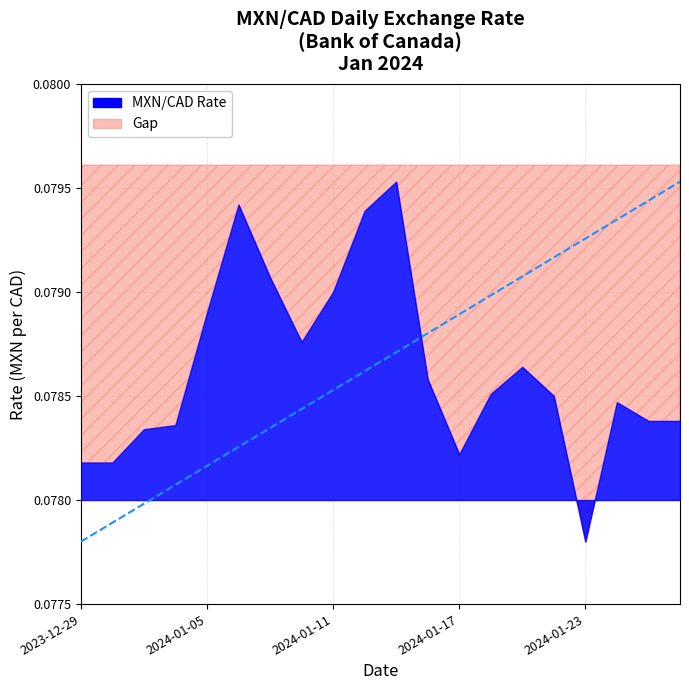

Reading right to left, list all the values displayed in this chart.

MXN/CAD: 2024-01-26=0.1	2024-01-25=0.1	2024-01-24=0.1	2024-01-23=0.1	2024-01-22=0.1	2024-01-19=0.1	2024-01-18=0.1	2024-01-17=0.1	2024-01-16=0.1	2024-01-15=0.1	2024-01-12=0.1	2024-01-11=0.1	2024-01-10=0.1	2024-01-09=0.1	2024-01-08=0.1	2024-01-05=0.1	2024-01-04=0.1	2024-01-03=0.1	2024-01-02=0.1	2023-12-29=0.1
Baseline: 2024-01-26=0.1	2024-01-25=0.1	2024-01-24=0.1	2024-01-23=0.1	2024-01-22=0.1	2024-01-19=0.1	2024-01-18=0.1	2024-01-17=0.1	2024-01-16=0.1	2024-01-15=0.1	2024-01-12=0.1	2024-01-11=0.1	2024-01-10=0.1	2024-01-09=0.1	2024-01-08=0.1	2024-01-05=0.1	2024-01-04=0.1	2024-01-03=0.1	2024-01-02=0.1	2023-12-29=0.1